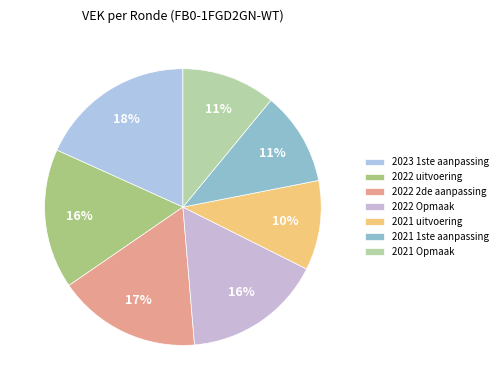

To the nearest percent, what is the combined percentage of 2022 uitvoering and 2022 2de aanpassing?

33%